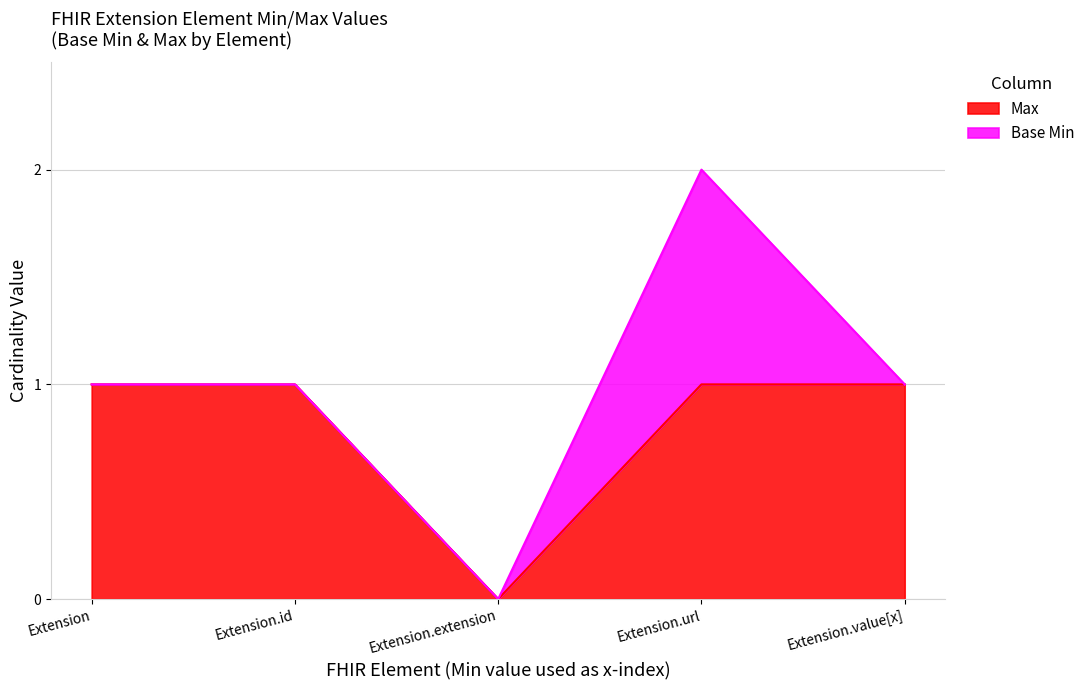

What is the average value?

1